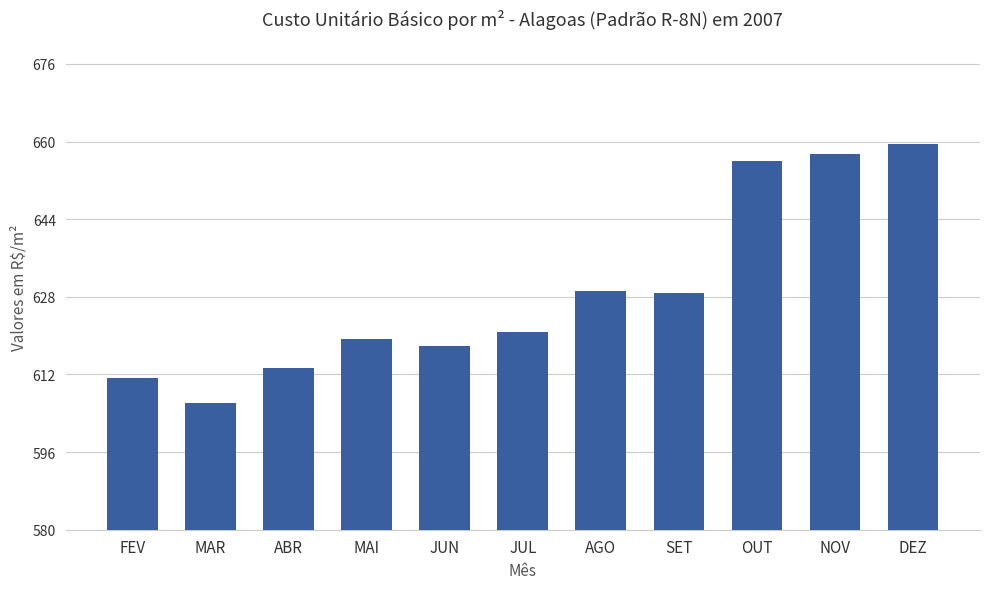

Reading left to right, list all the values displayed in this chart.

611.3	606.2	613.4	619.4	617.8	620.7	629.3	628.7	656.0	657.5	659.4